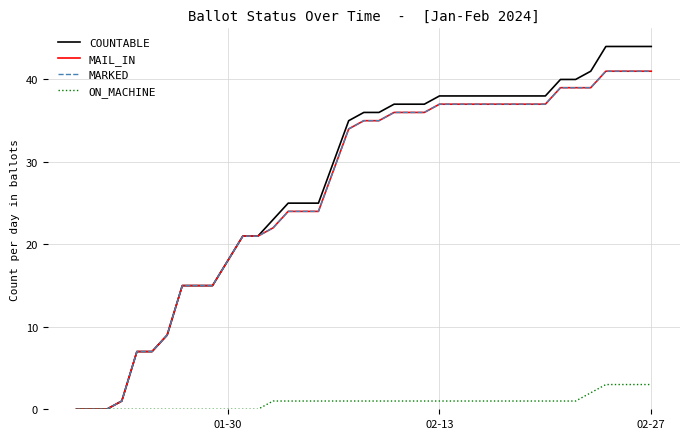

Is this an area chart (filled region under the line)?

No